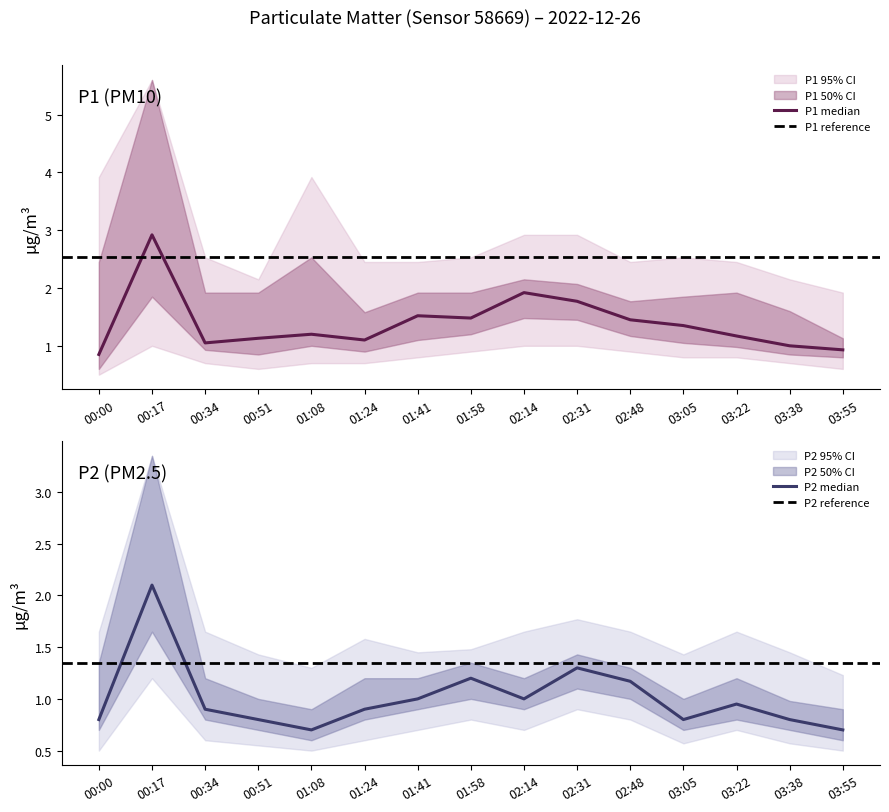

Reading right to left, transcribe all the data shown in this chart.

P1: 03:55=0.9	03:38=1.0	03:22=1.2	03:05=1.4	02:48=1.4	02:31=1.8	02:14=1.9	01:58=1.5	01:41=1.5	01:24=1.1	01:08=1.2	00:51=1.1	00:34=1.1	00:17=2.9	00:00=0.8
P2: 03:55=0.7	03:38=0.8	03:22=0.9	03:05=0.8	02:48=1.2	02:31=1.3	02:14=1.0	01:58=1.2	01:41=1.0	01:24=0.9	01:08=0.7	00:51=0.8	00:34=0.9	00:17=2.1	00:00=0.8